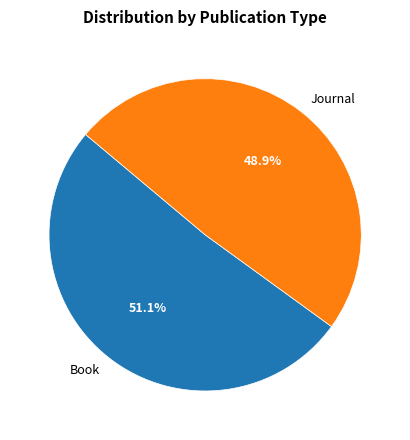

To the nearest percent, what is the average slice percentage?

50%